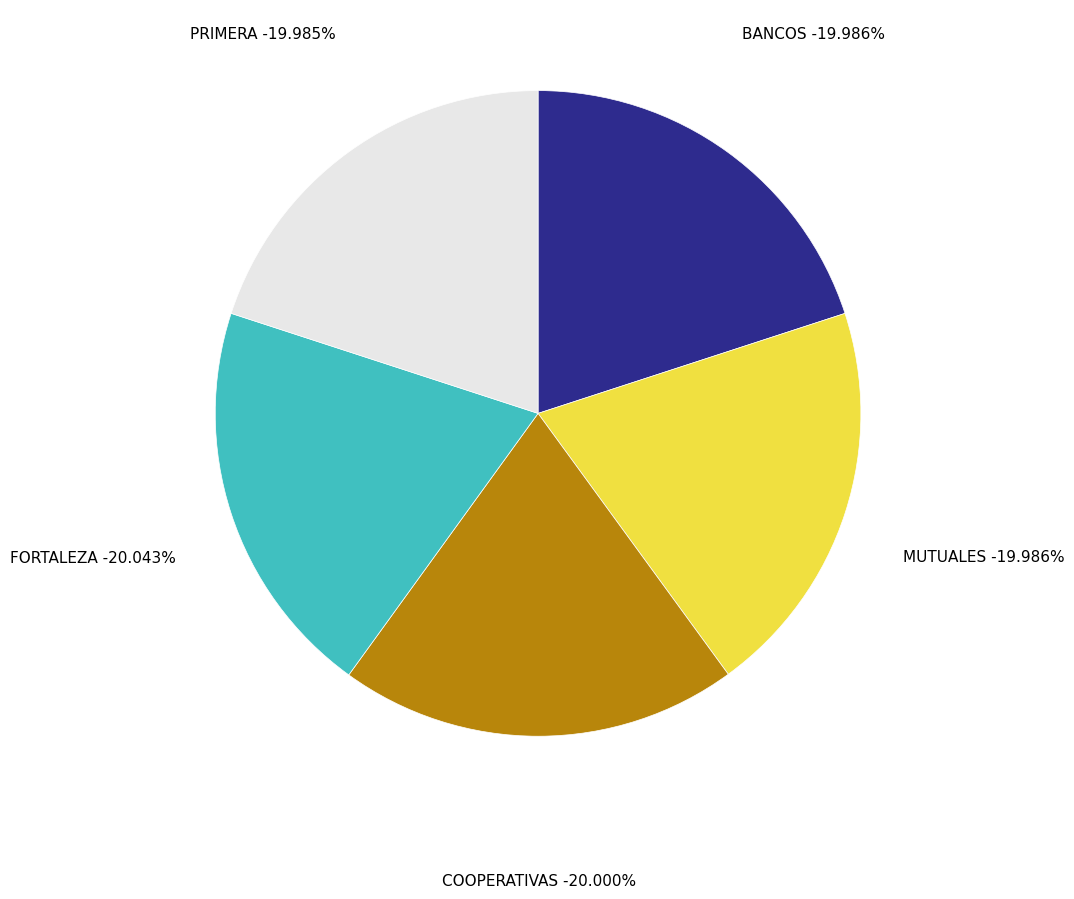

Which category has the biggest portion of the pie?

FORTALEZA